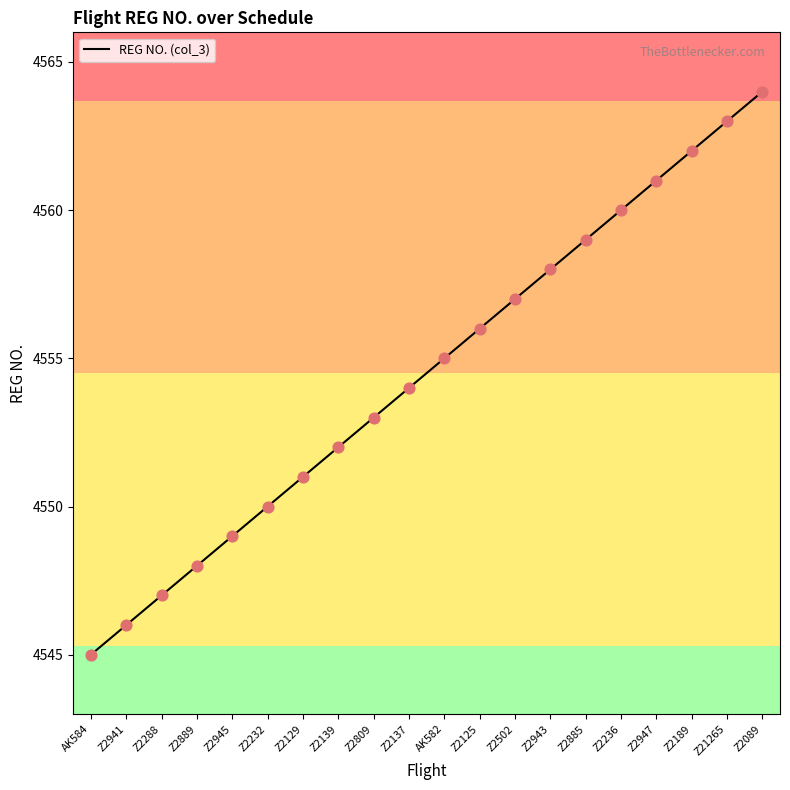

What is the ratio of the value at Z2089 to the value at Z2139?

1.0